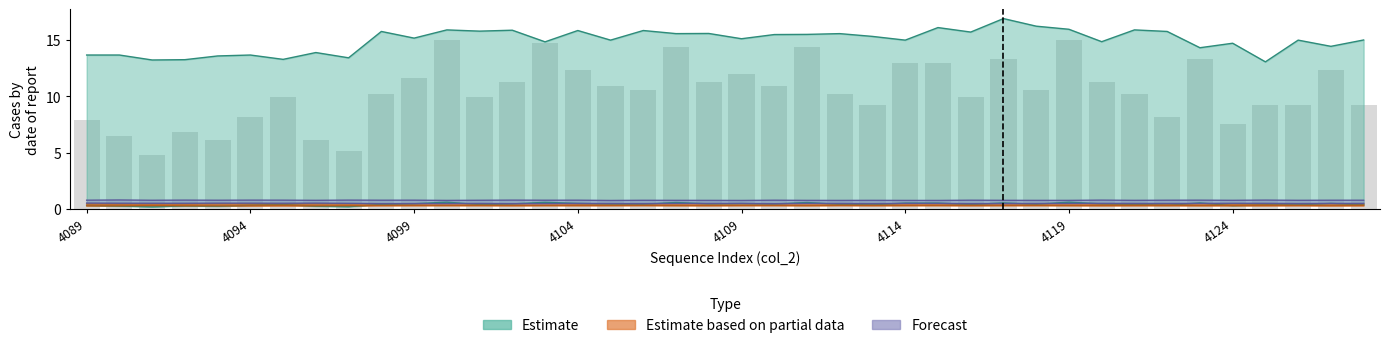

Is it true that col_256 equals 0.1 at 4097?

False